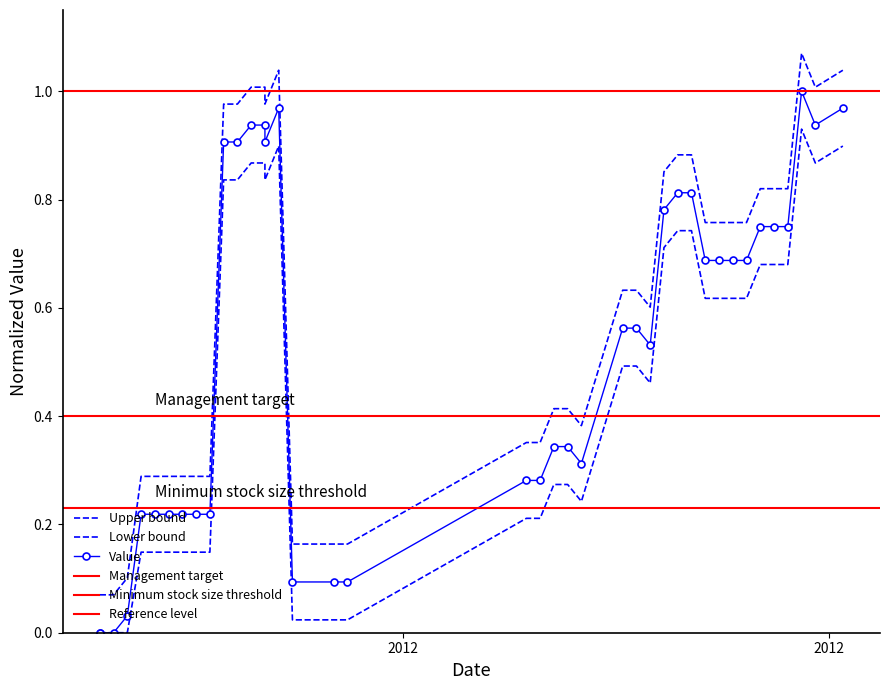

What is the value of the 36th point from the left?

0.8